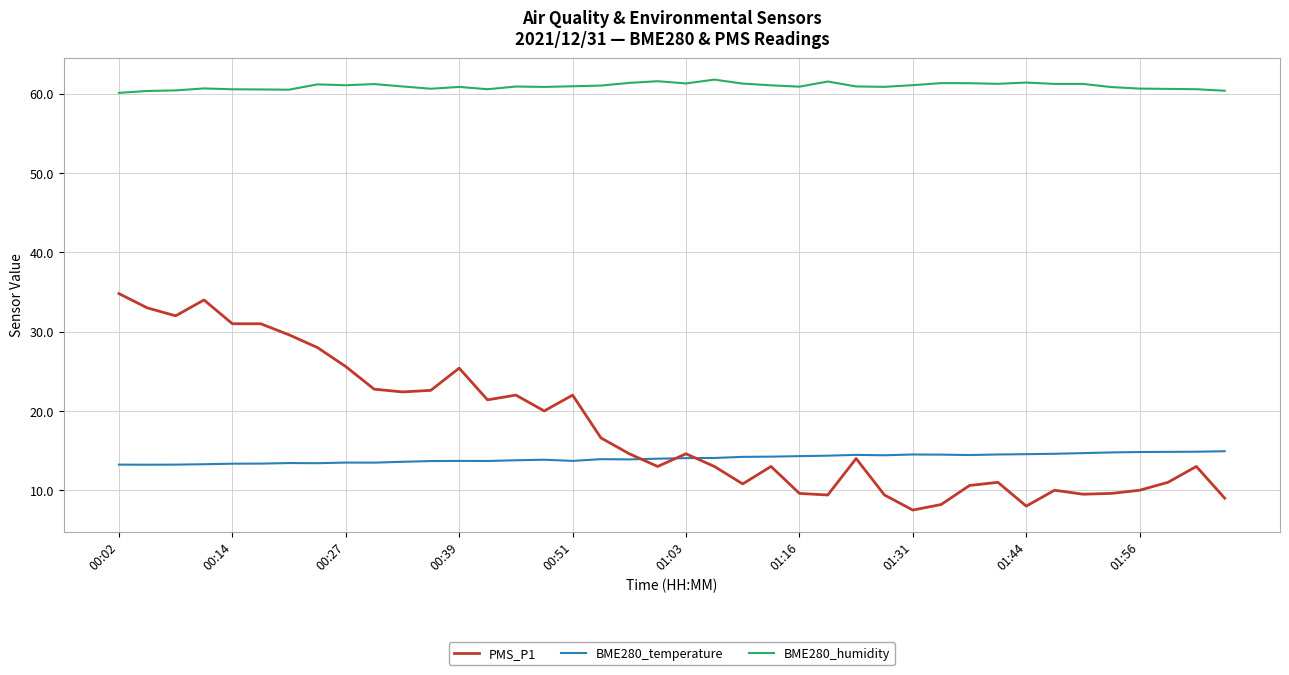

At how many categories does at least one series exceed 45?

40